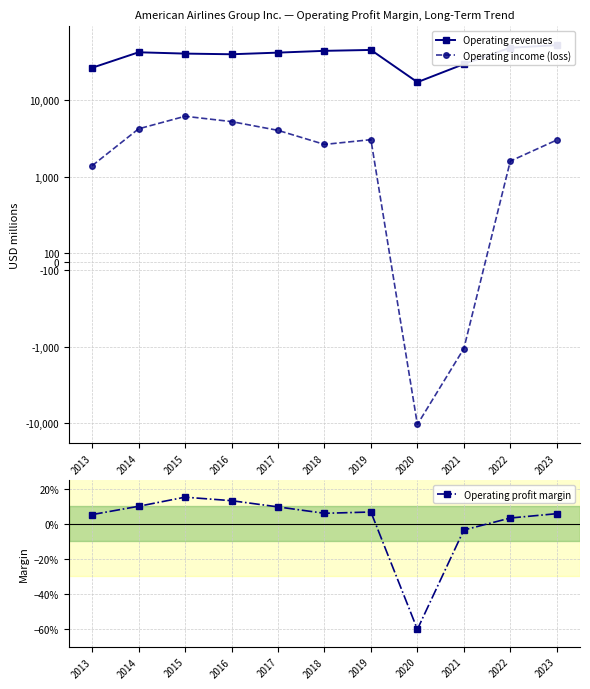

The Operating profit margin series shows 0.2 at 2015. True or false?

False